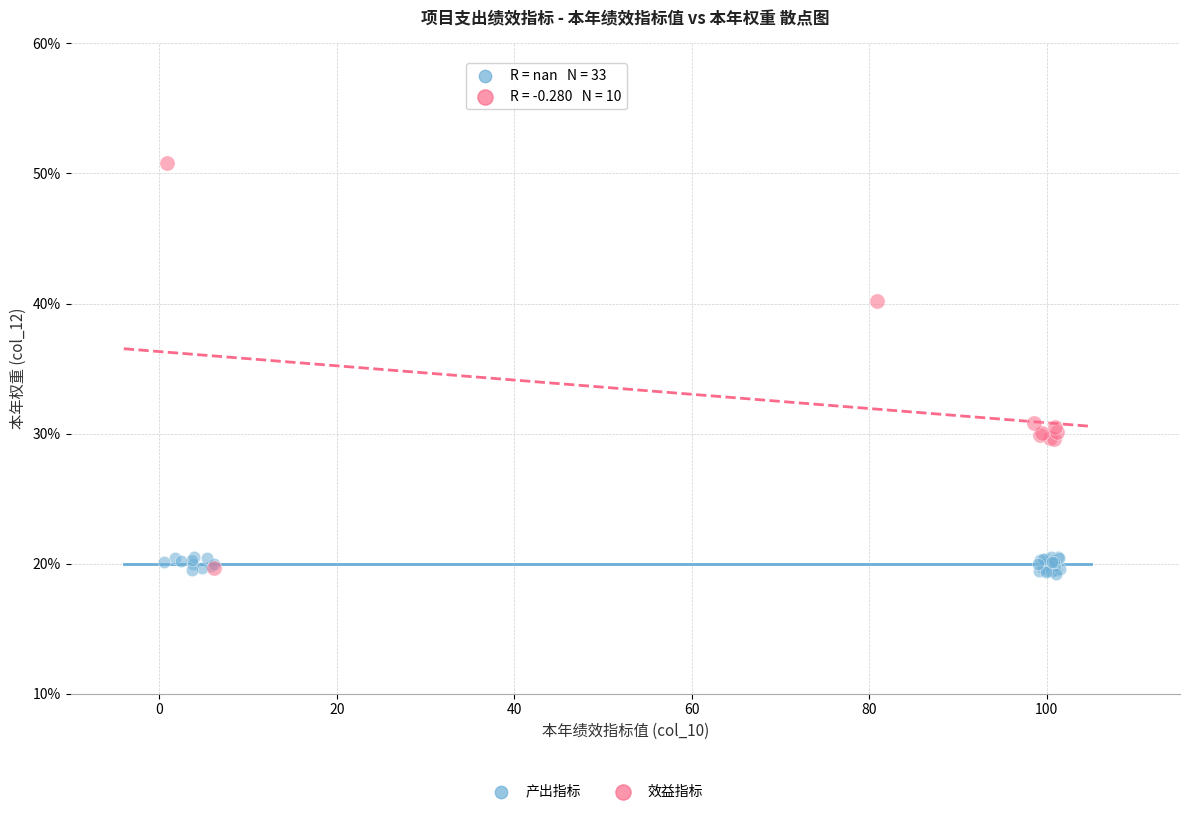

Which series contains the highest Y value?

效益指标